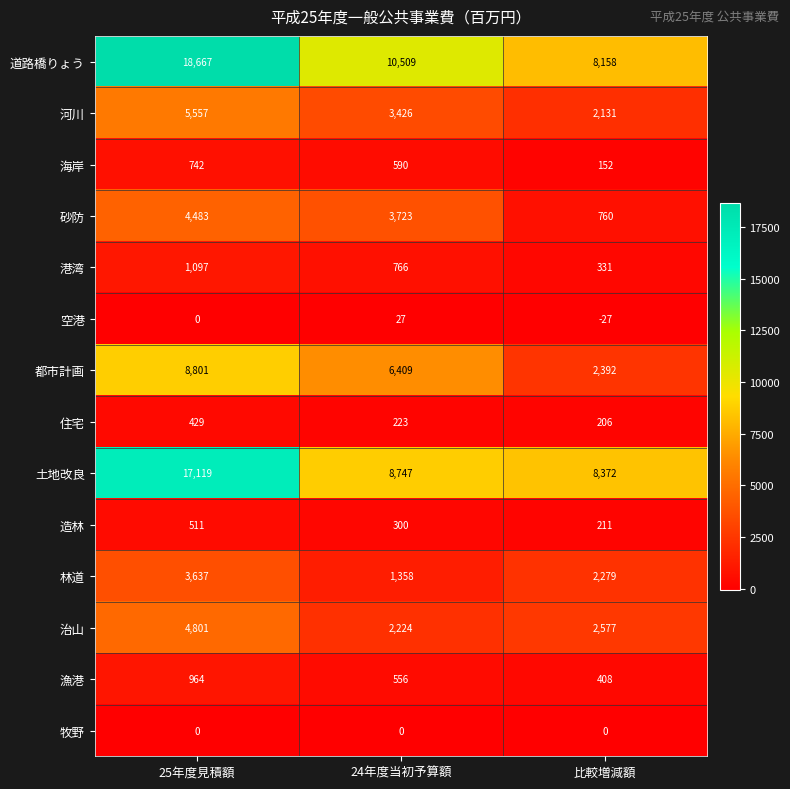

The value of 林道 at 24年度当初予算額 is 366. True or false?

False